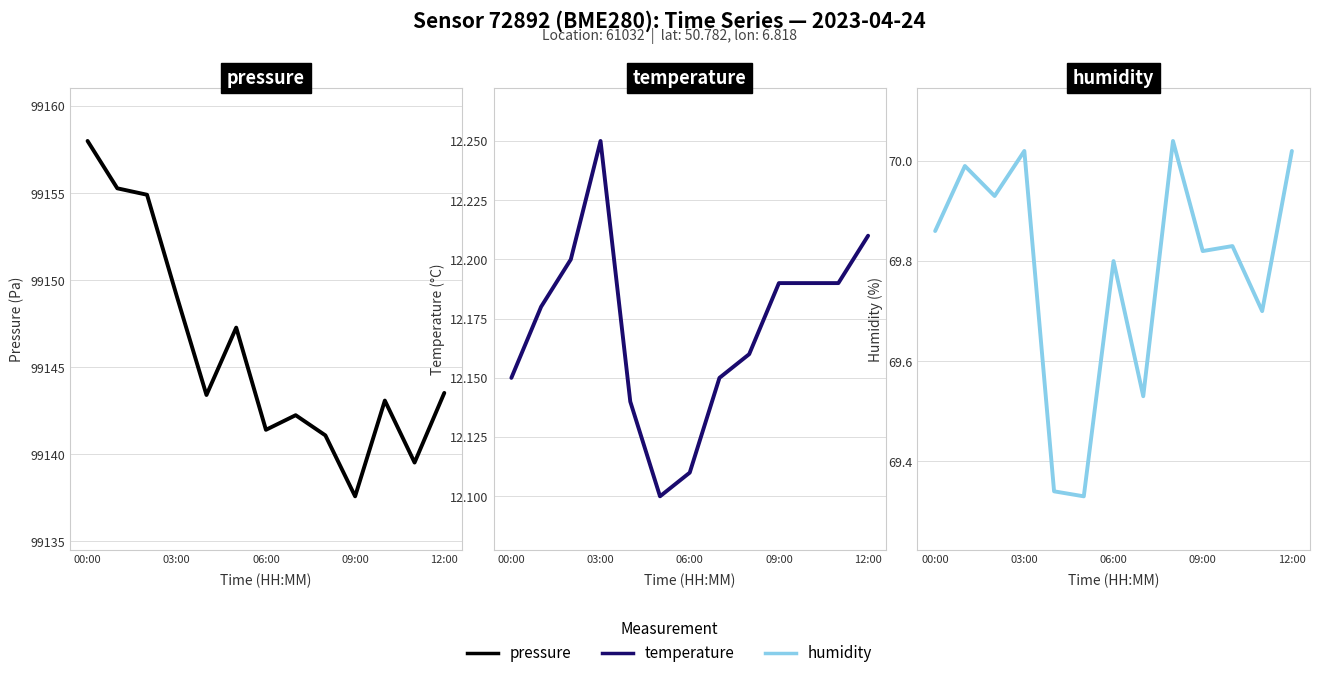

Reading right to left, transcribe all the data shown in this chart.

pressure: 99143.5	99139.5	99143.1	99137.6	99141.1	99142.2	99141.4	99147.3	99143.4	99149.1	99154.9	99155.3	99158.0
temperature: 12.2	12.2	12.2	12.2	12.2	12.2	12.1	12.1	12.1	12.2	12.2	12.2	12.2
humidity: 70.0	69.7	69.8	69.8	70.0	69.5	69.8	69.3	69.3	70.0	69.9	70.0	69.9